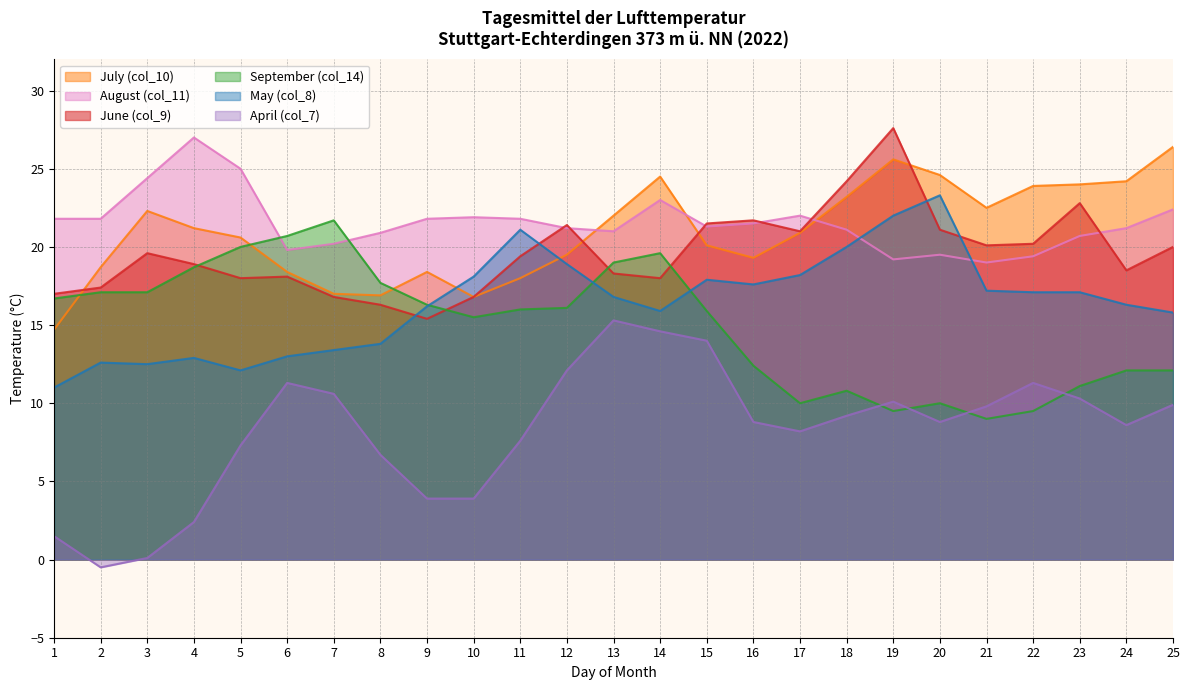

What is the highest value of the September (col_14) series?

21.7